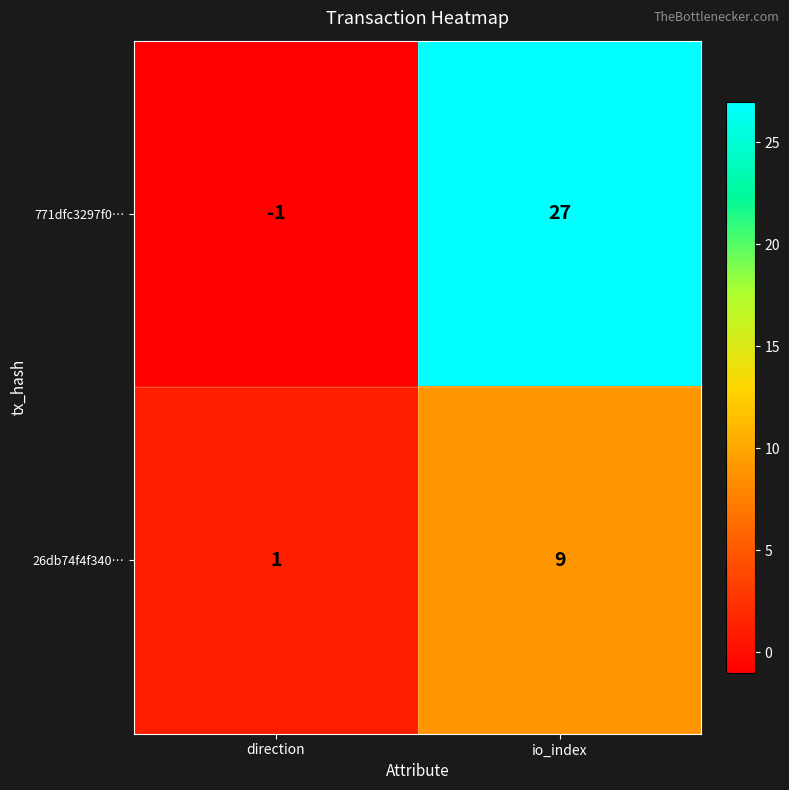

List the series in order of their overall mean, lowest first.

26db74f4f340…, 771dfc3297f0…